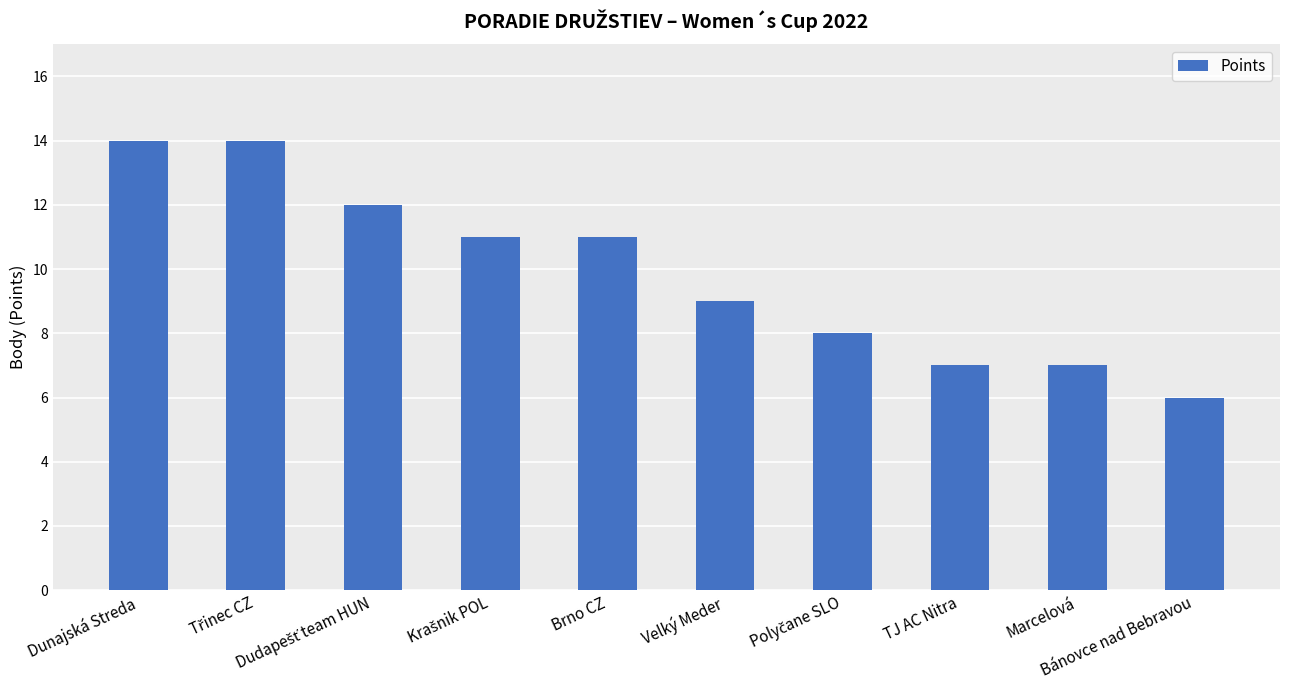

What is the greatest value displayed?

14